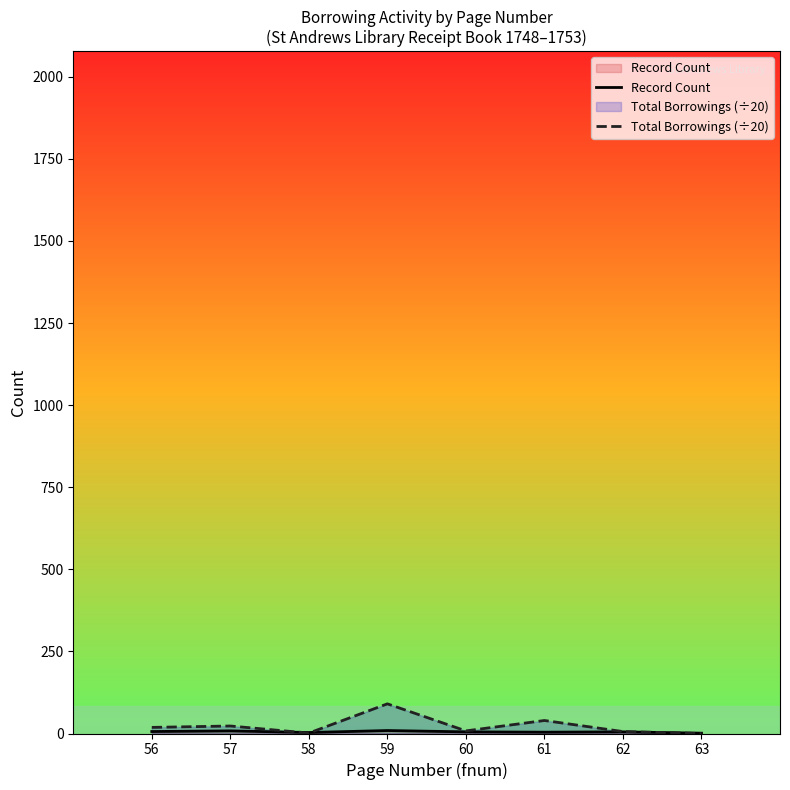

True or false: Record Count has a value of 9.0 at 59.

True